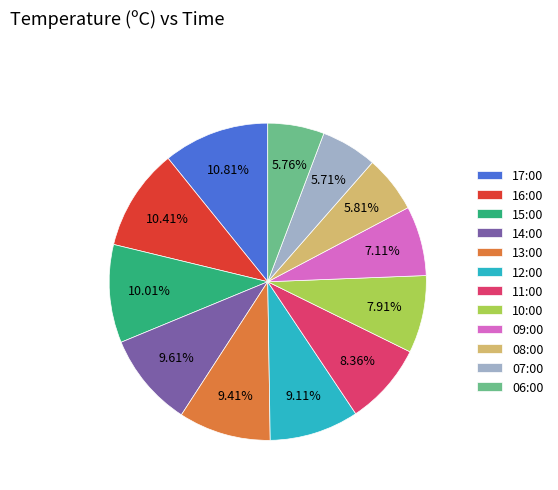

To the nearest percent, what is the difference between the 08:00 and 14:00 slice percentages?

4%